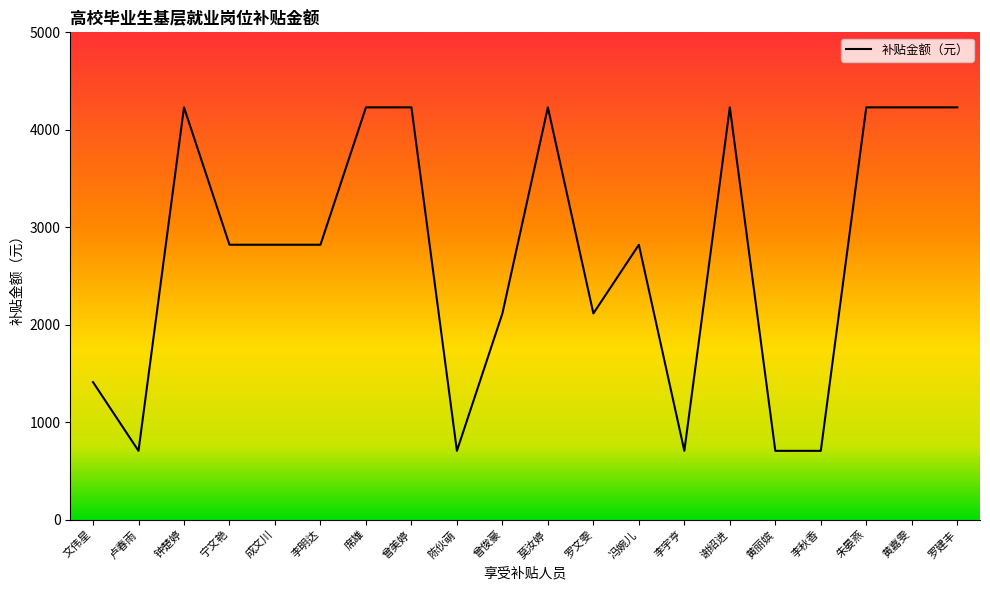

Is it true that the value at 曾美婷 is 1299?

False